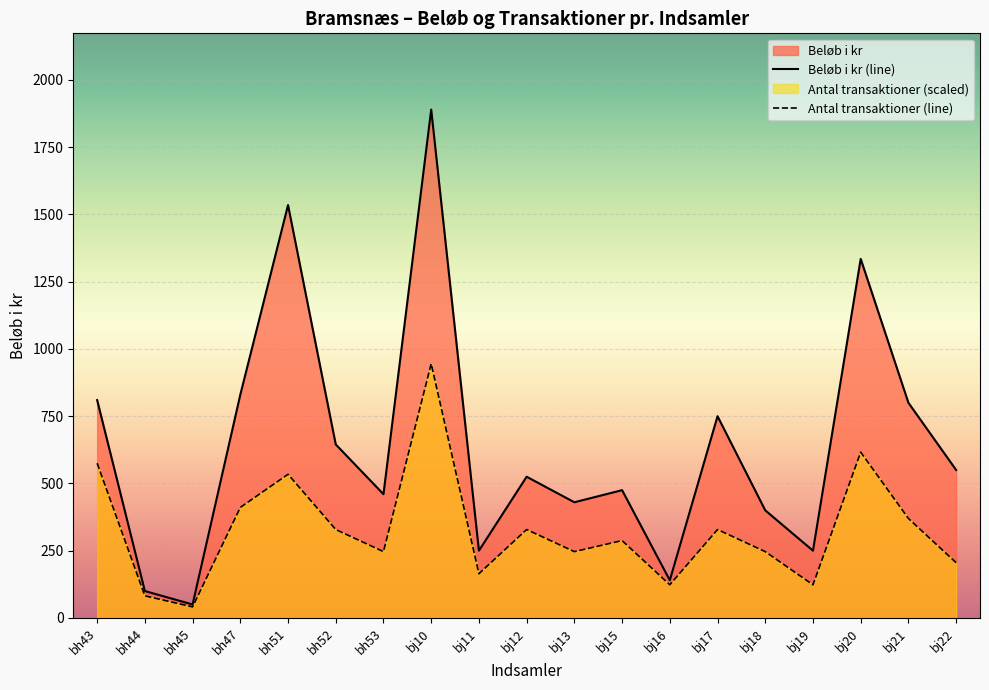

Reading left to right, transcribe all the data shown in this chart.

Beløb i kr (line): bh43=810.0	bh44=100.0	bh45=50.0	bh47=830.0	bh51=1535.0	bh52=645.0	bh53=460.0	bj10=1890.0	bj11=250.0	bj12=525.0	bj13=430.0	bj15=475.0	bj16=140.0	bj17=750.0	bj18=400.0	bj19=250.0	bj20=1335.0	bj21=800.0	bj22=550.0
Antal transaktioner (line): bh43=575.2	bh44=82.2	bh45=41.1	bh47=410.9	bh51=534.1	bh52=328.7	bh53=246.5	bj10=945.0	bj11=164.3	bj12=328.7	bj13=246.5	bj15=287.6	bj16=123.3	bj17=328.7	bj18=246.5	bj19=123.3	bj20=616.3	bj21=369.8	bj22=205.4